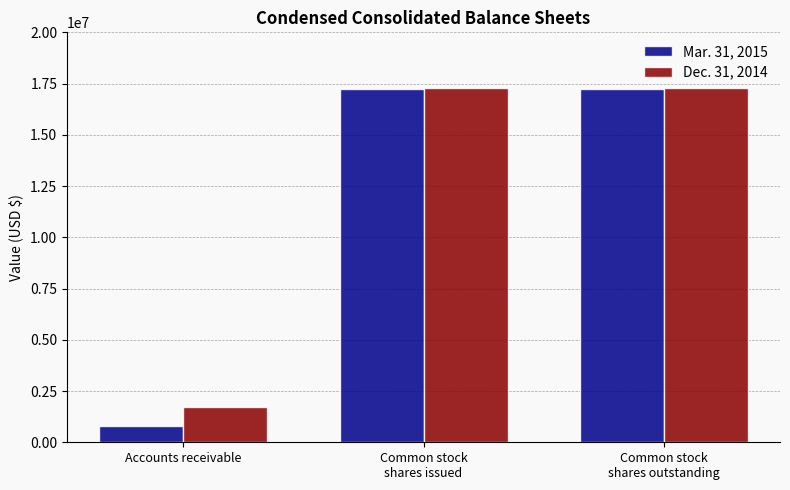

True or false: Dec. 31, 2014 has a value of 17263842 at Common stock
shares issued.

True